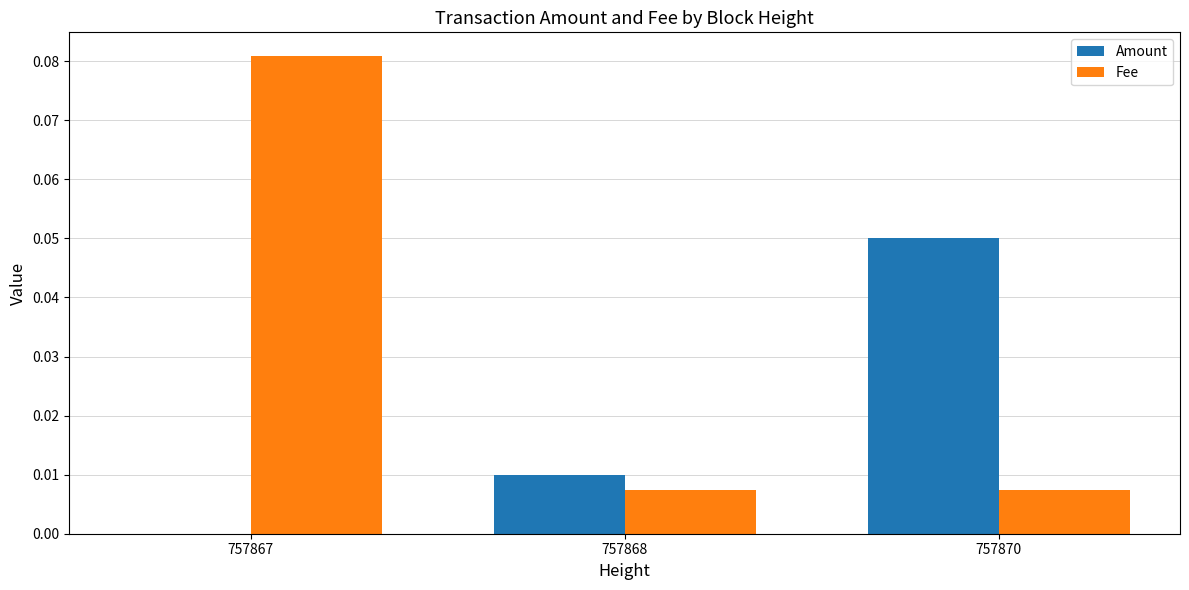

The value of Amount at 757868 is 0.0. True or false?

True